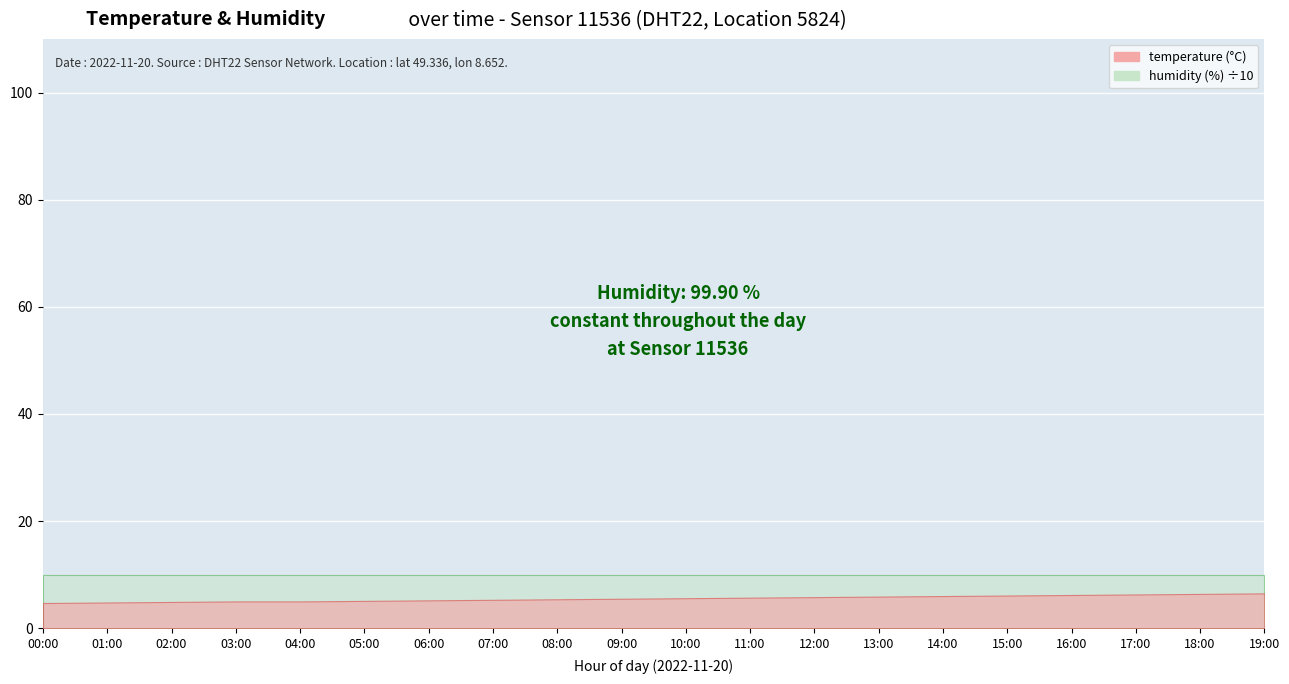

True or false: humidity has more than 1 points higher than both neighbors.

False